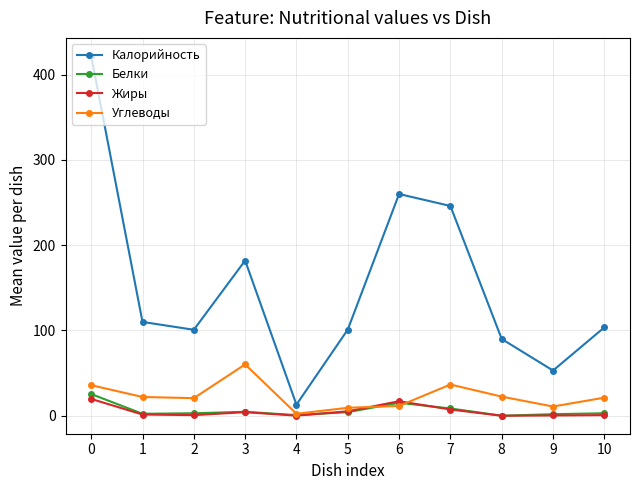

True or false: Белки and Калорийность intersect in this chart.

False